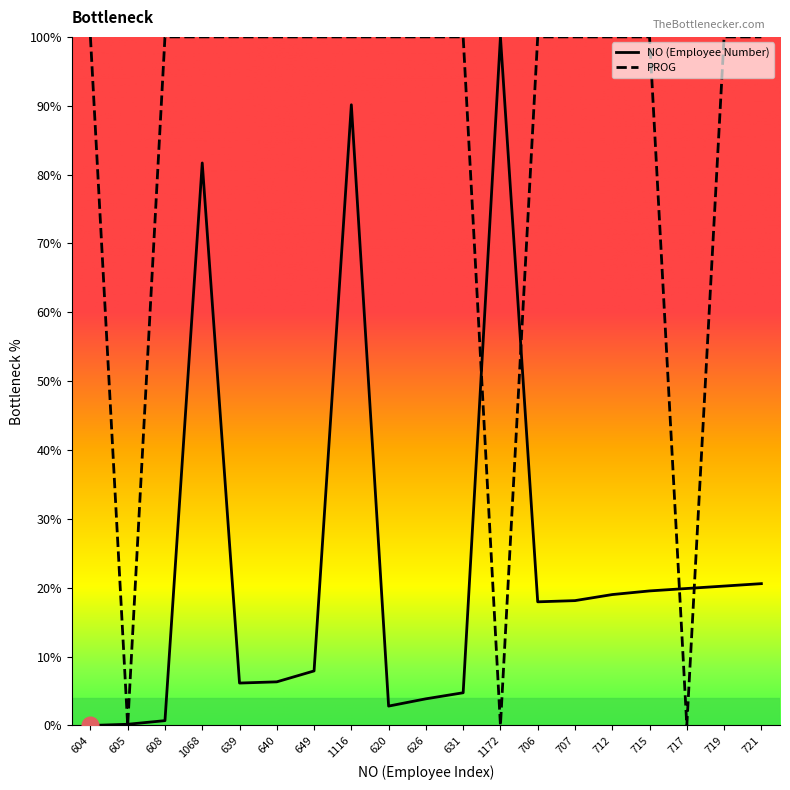

At 719, list the series in order from largest to smallest.

PROG, NO (Employee Number)